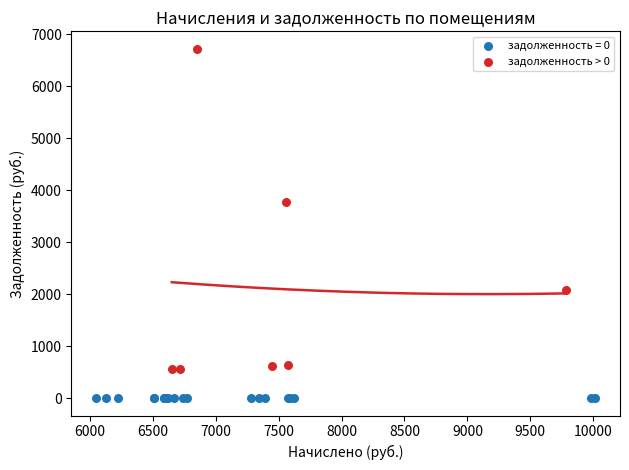

Which series reaches the minimum Y coordinate?

задолженность = 0